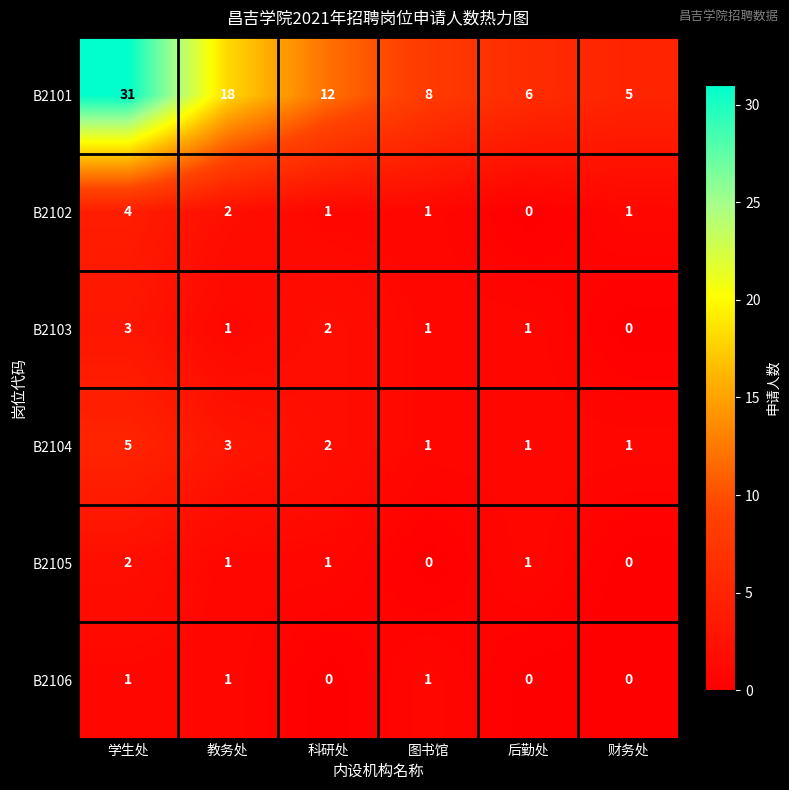

What is the highest value of the B2102 series?

4